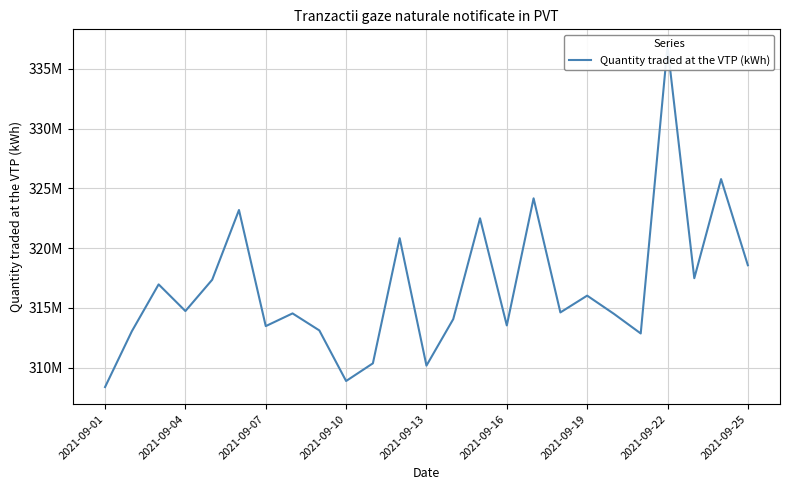

What is the label of the 1st point from the left?

2021-09-01